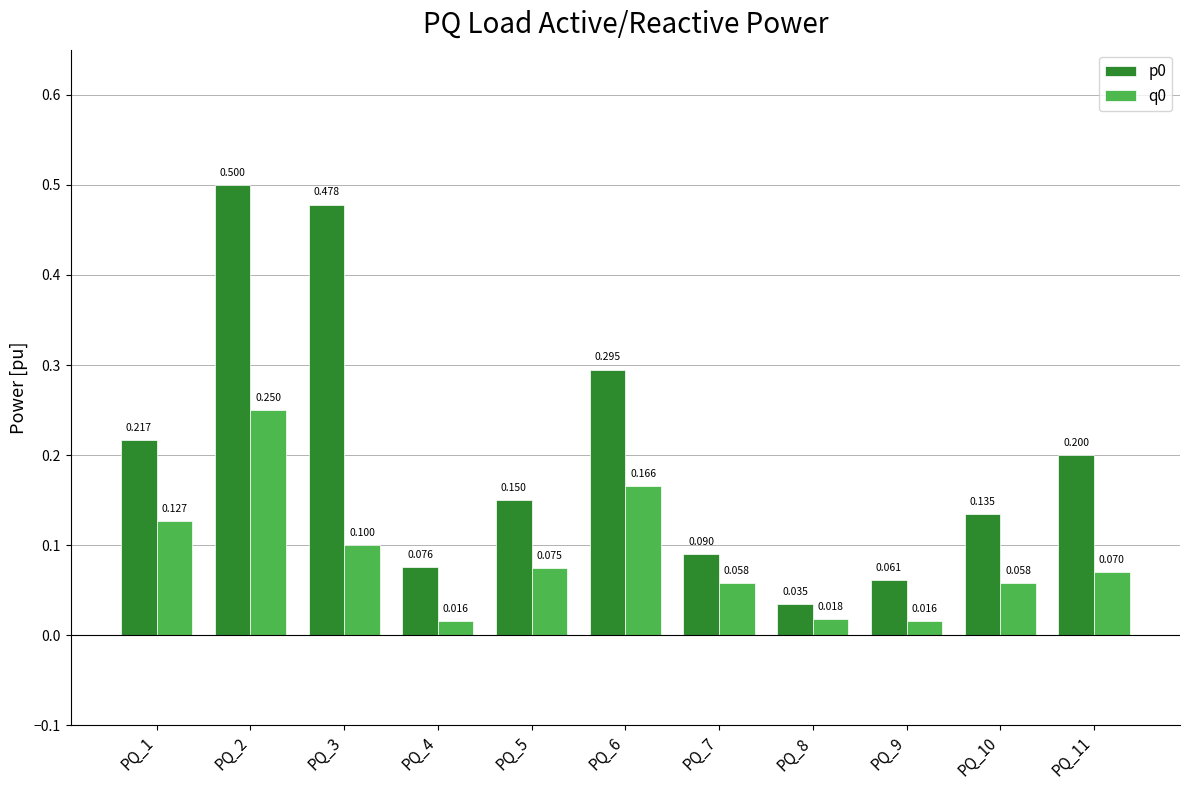

The p0 series shows 0.1 at PQ_6. True or false?

False